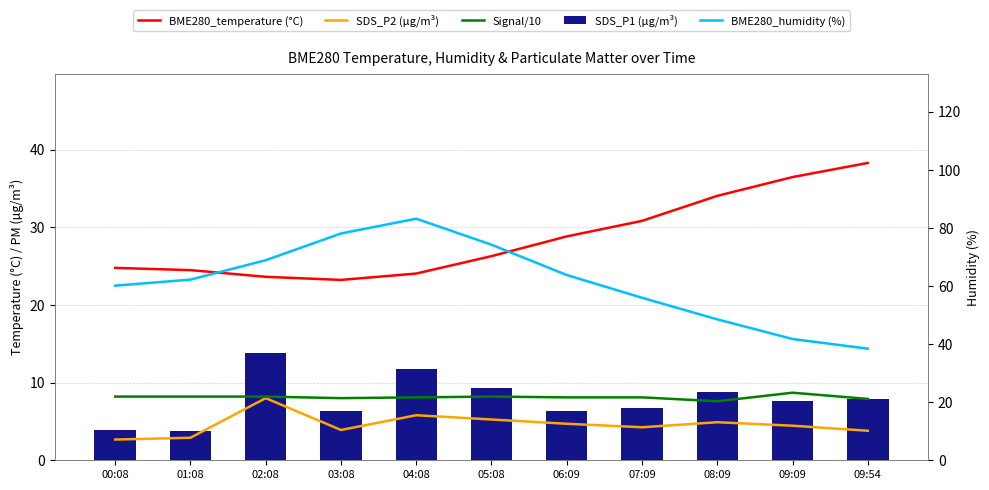

What is the label of the 7th bar from the left?

06:09